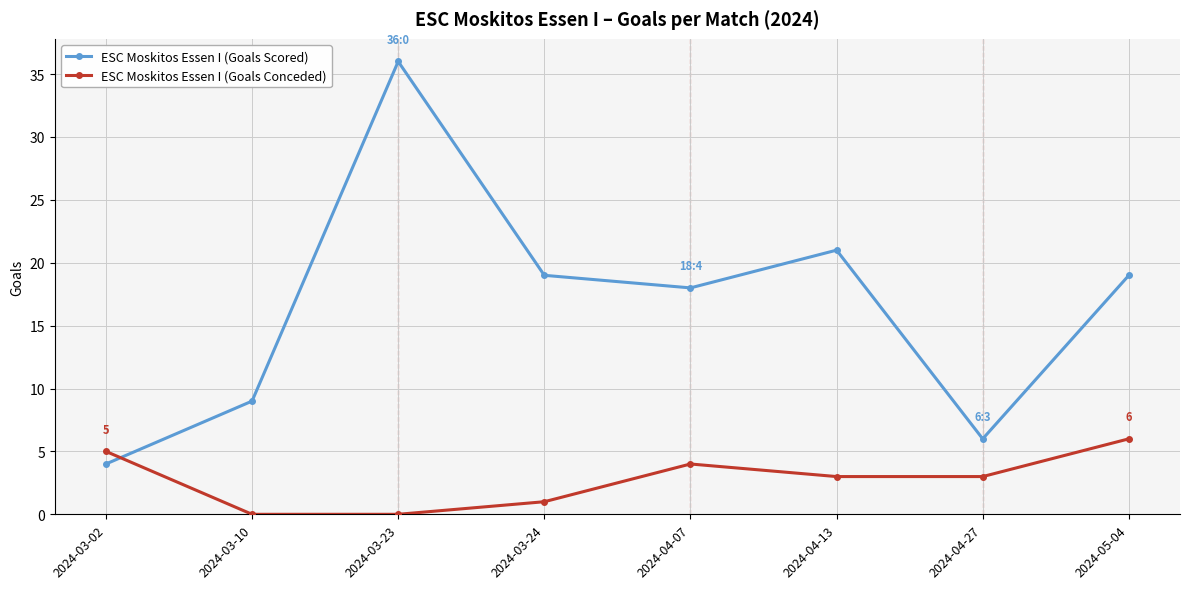

Is the value of ESC Moskitos Essen I (Goals Conceded) at 2024-05-04 greater than the value of ESC Moskitos Essen I (Goals Scored) at 2024-03-24?

No